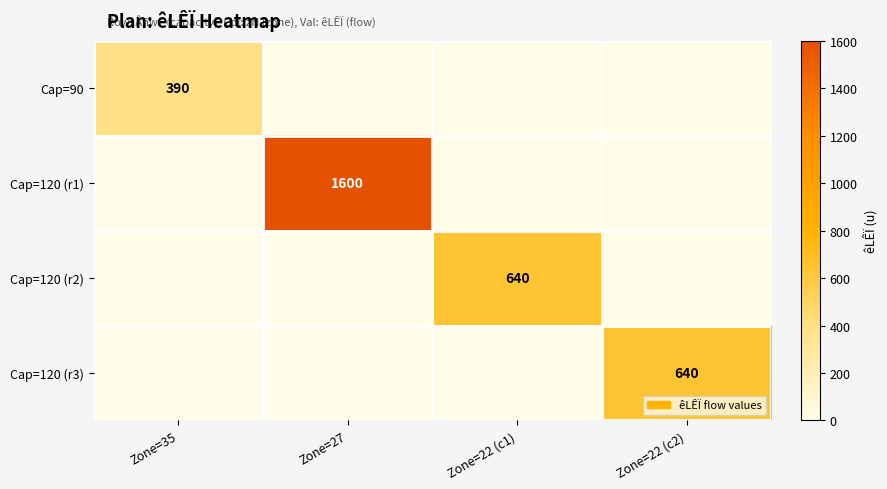

Is the value of Cap=120 (r1) at Zone=27 greater than the value of Cap=120 (r2) at Zone=22 (c1)?

Yes